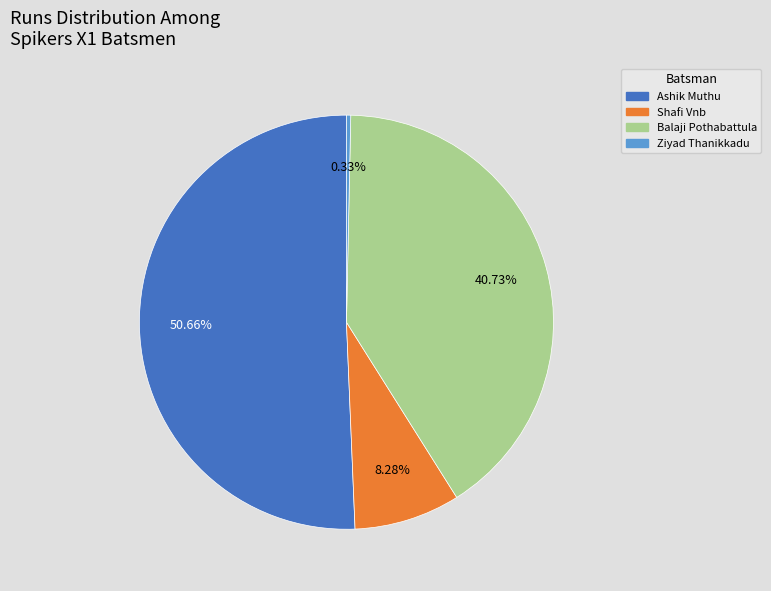

Between Ashik Muthu and Balaji Pothabattula, which is larger?

Ashik Muthu